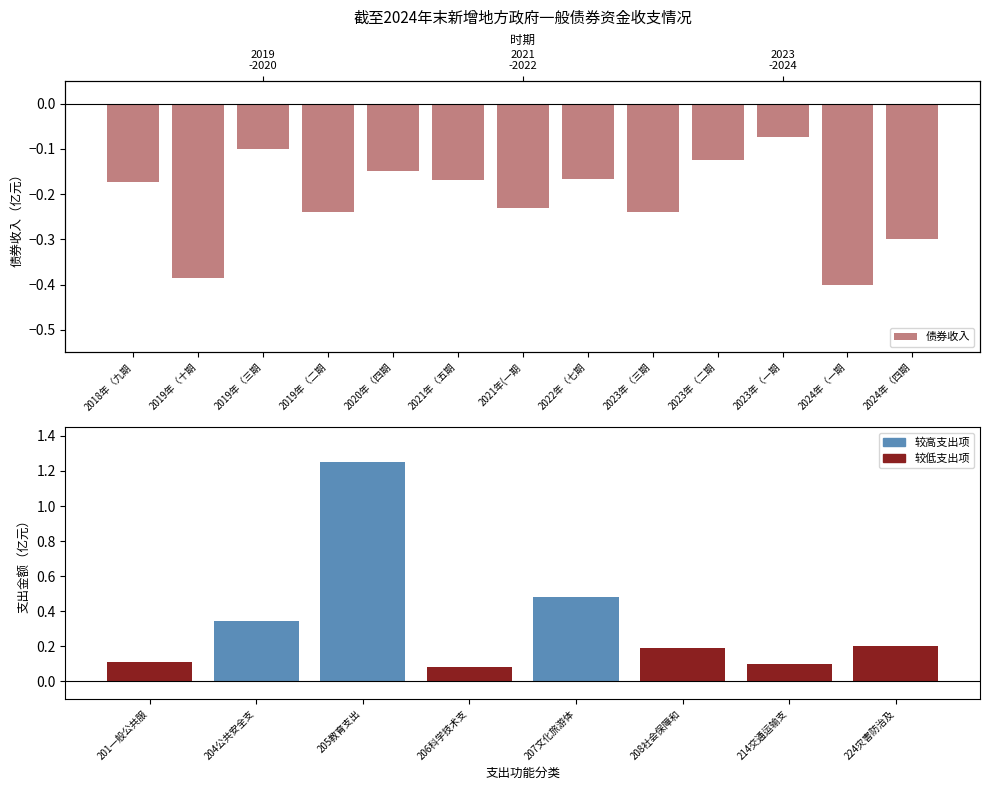

The chart shows a value of -0.4 at 2024年（一期. True or false?

True